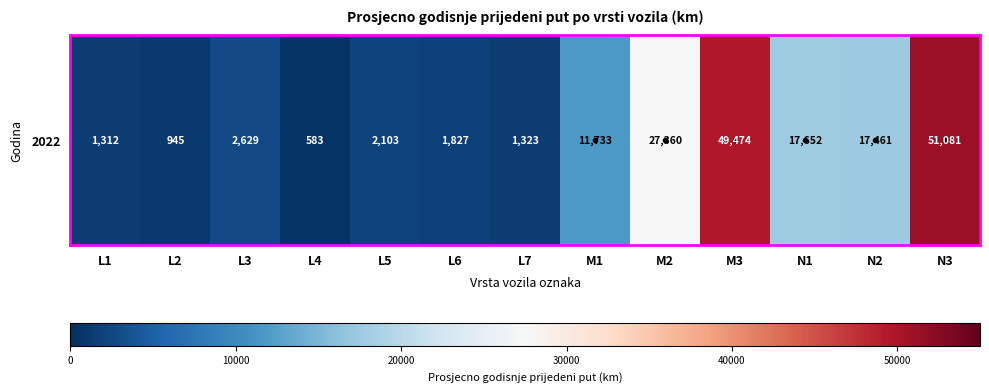

Rank the categories by value from highest to lowest.

N3, M3, M2, N1, N2, M1, L3, L5, L6, L7, L1, L2, L4